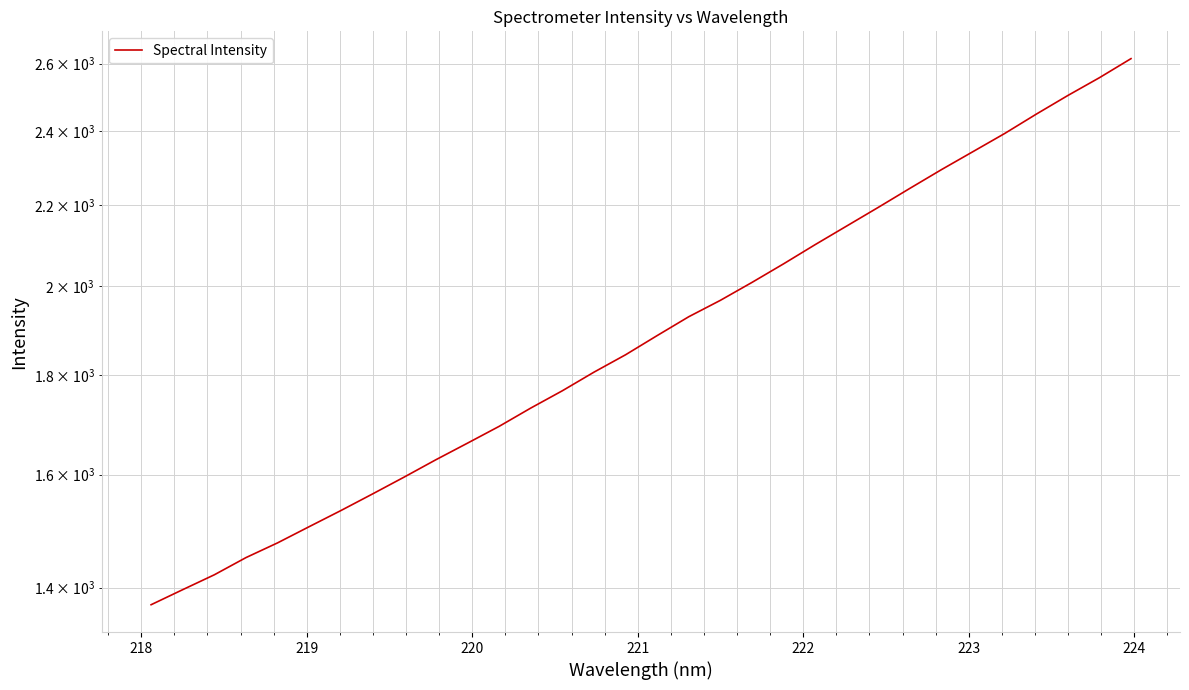

How many values are below 1885?

16